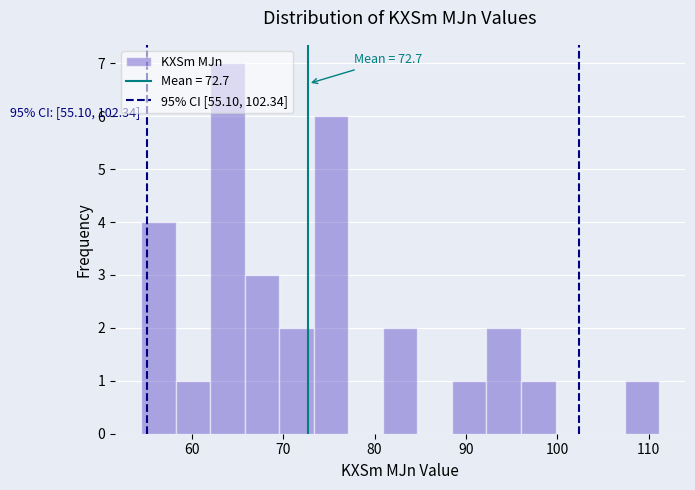

Read against the x-axis, roughly where is the centre of the tallest bar?

64